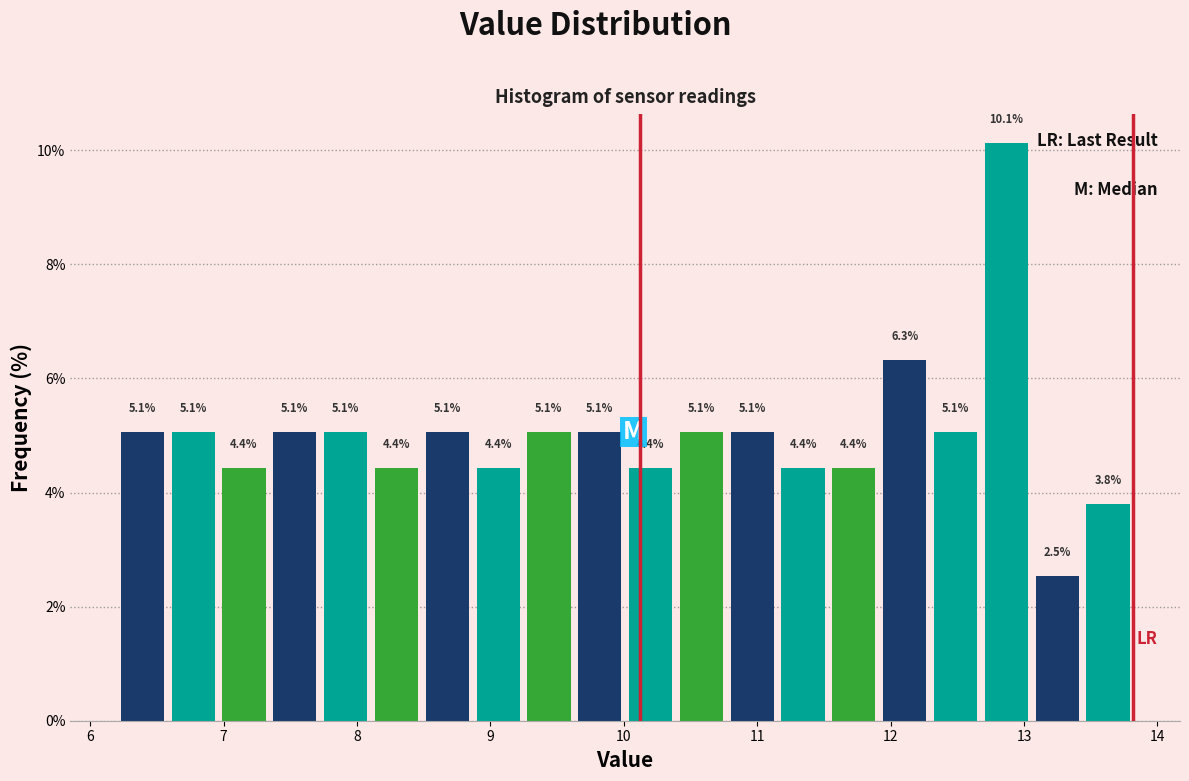

Around what value on the x-axis is the tallest bar? Give the approximate position of its centre, as read against the axis.

12.9